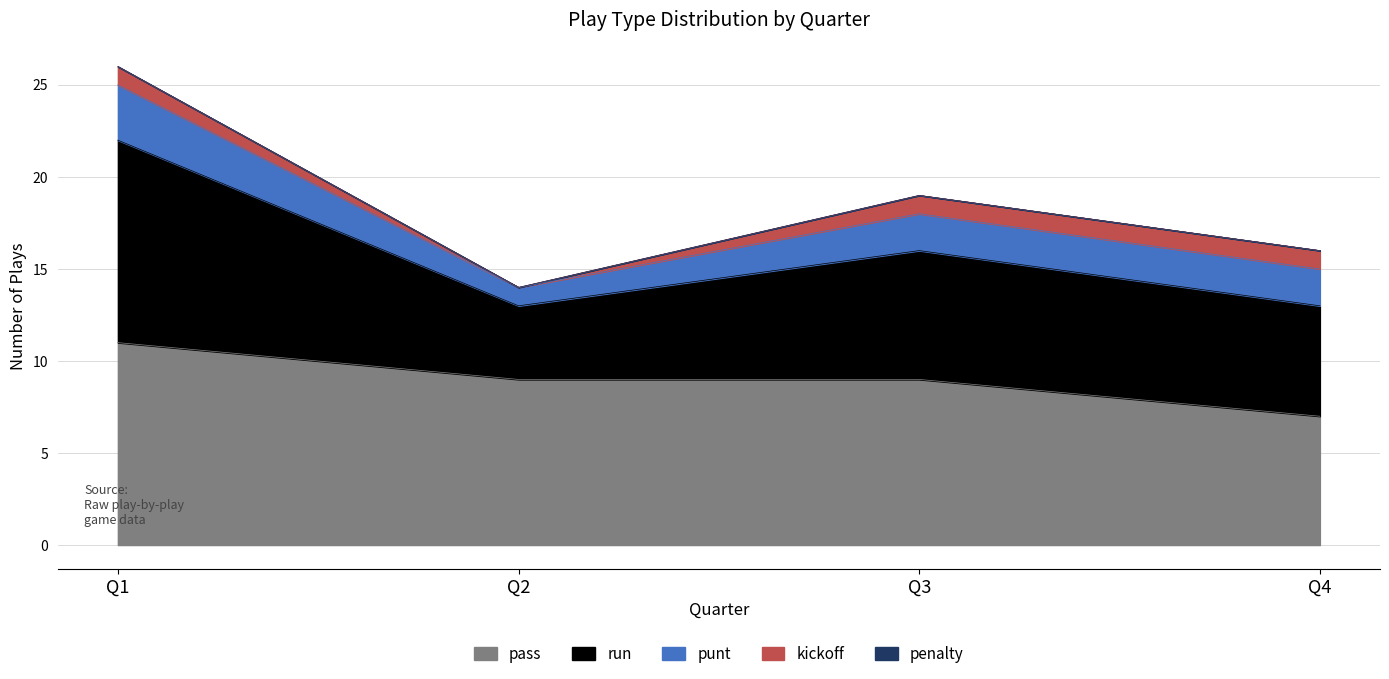

Rank the series by their maximum value, from highest to lowest.

pass, run, punt, kickoff, penalty